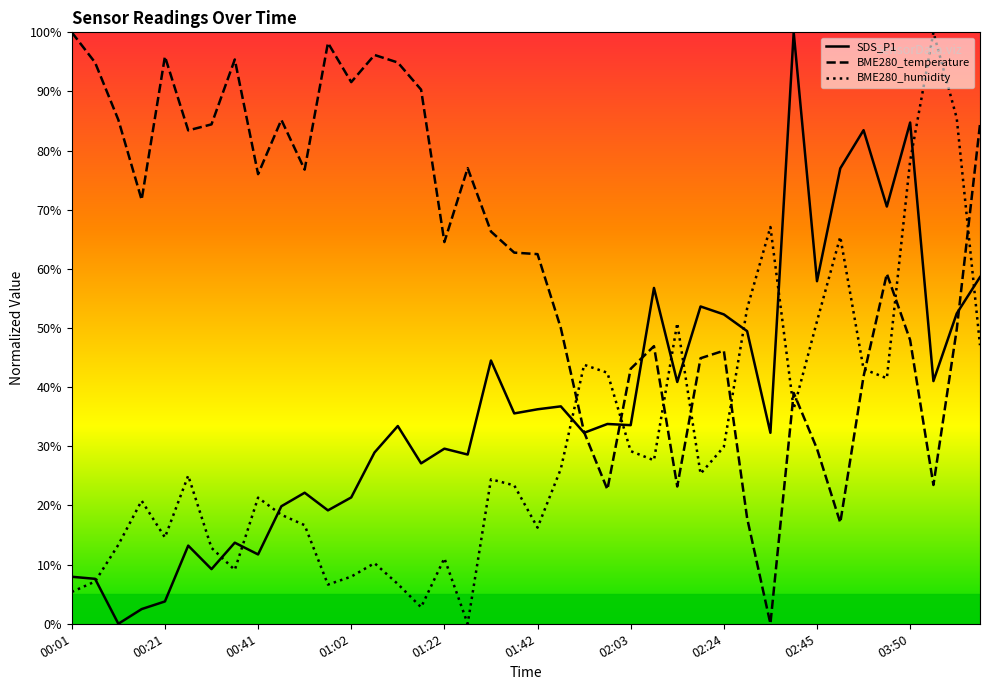

Does the chart display data point markers on the line(s)?

No